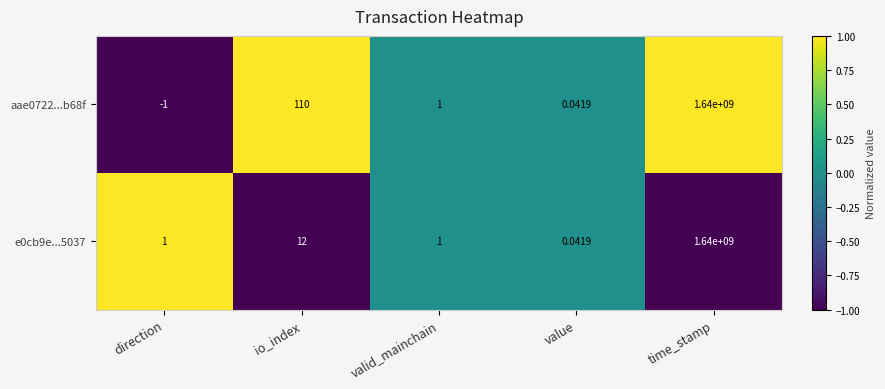

Rank the categories by aae0722...b68f value from highest to lowest.

time_stamp, io_index, valid_mainchain, value, direction